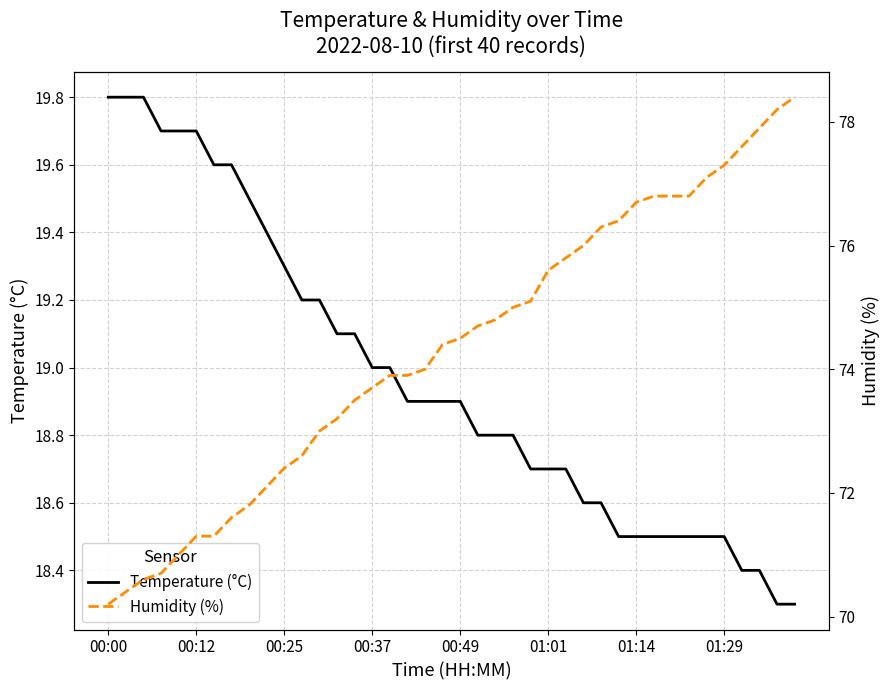

Which has a higher value, 23 or 37?

23